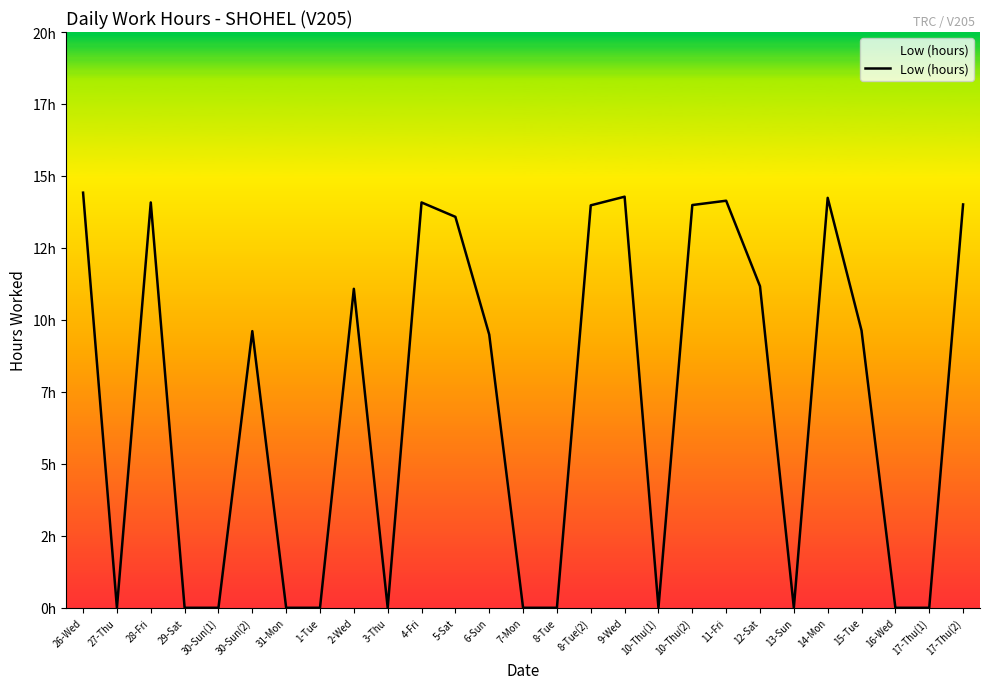

The chart shows a value of 0.0 at 17-Thu(1). True or false?

True